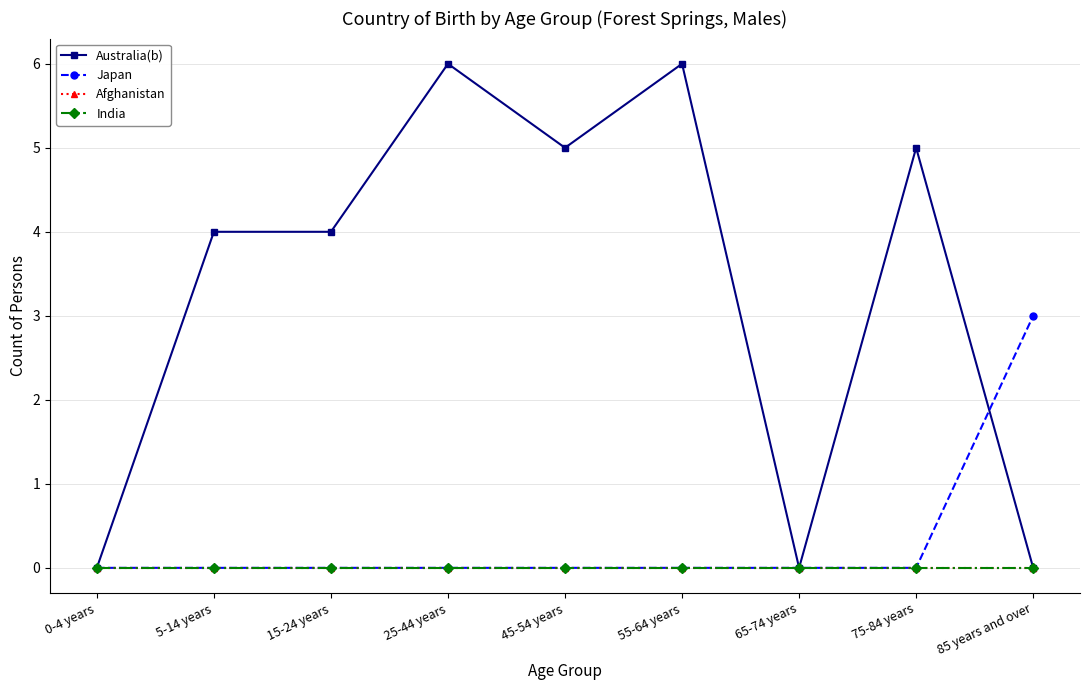

Which series has the largest range (max minus min)?

Australia(b)